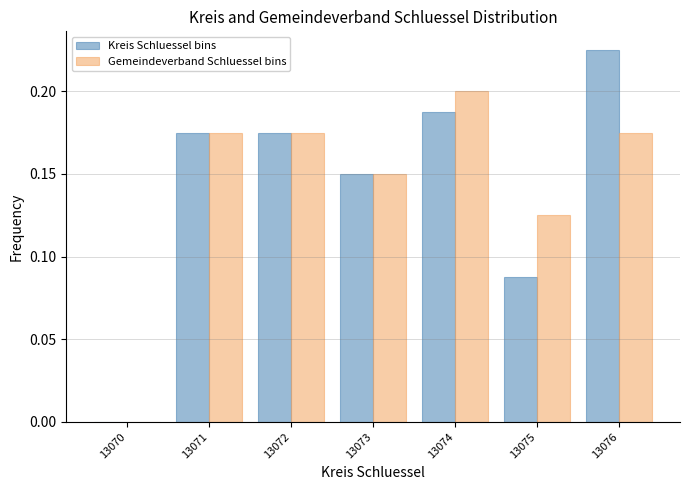

At which category is the sum across all series the highest?

13076